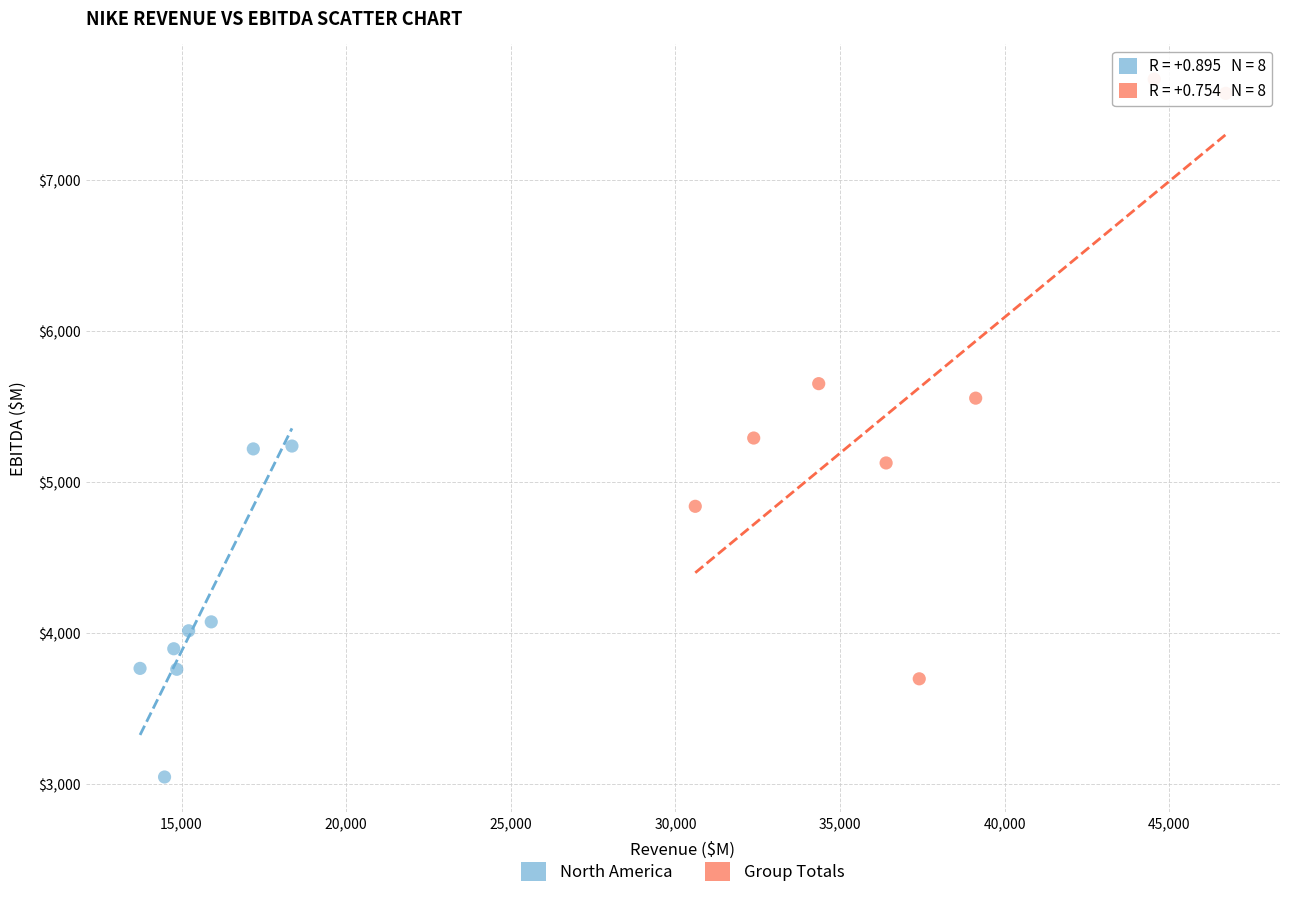

Which series reaches the minimum Y coordinate?

North America